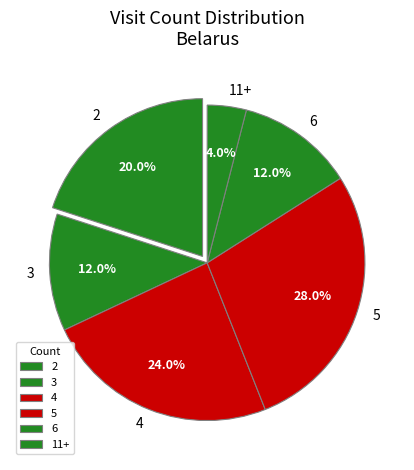

Combined, do 6 and 3 account for over 50%?

No